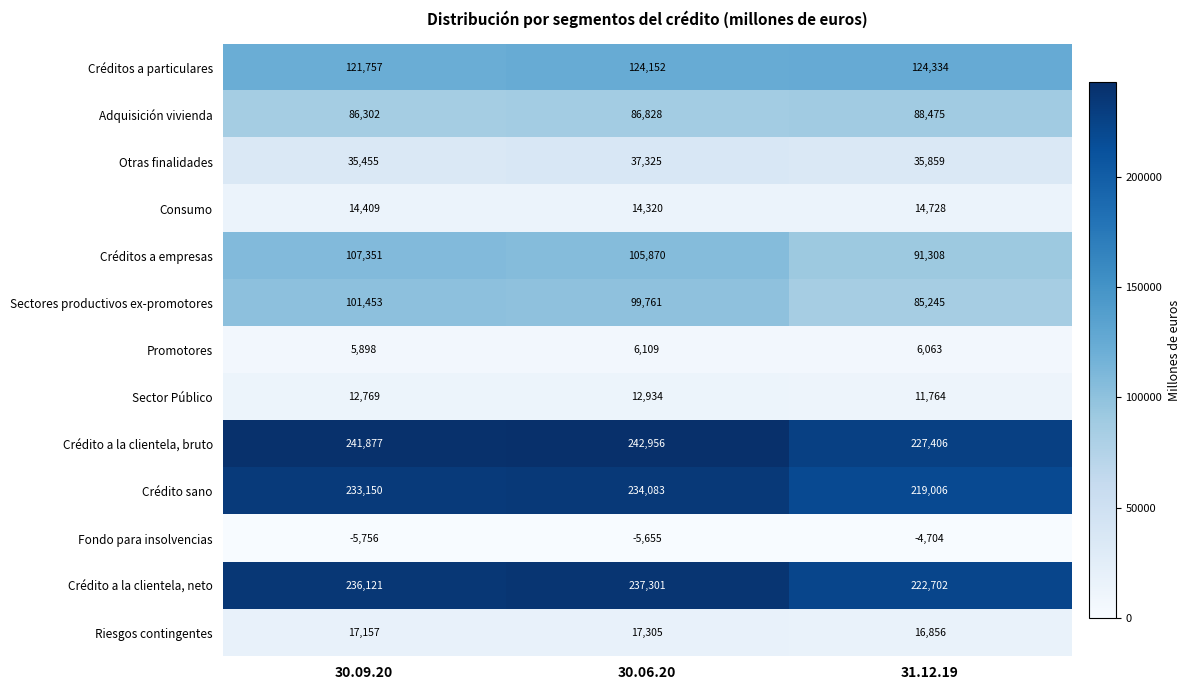

How many data points in Sectores productivos ex-promotores are less than 99761?

1